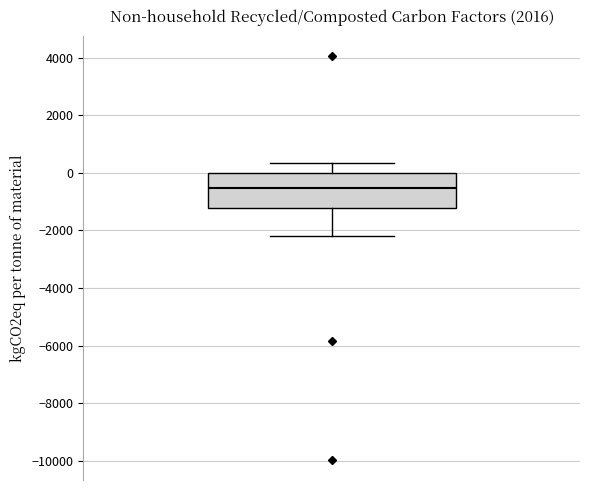

Transcribe this box plot: give where the median line is, the range the box spans, and where the two whiskers end, as read against the y-axis. The values are not printed on the chart, so give them approximately, as read against the axis.

median -600, box -1200 to 0, whiskers -2200 to 400